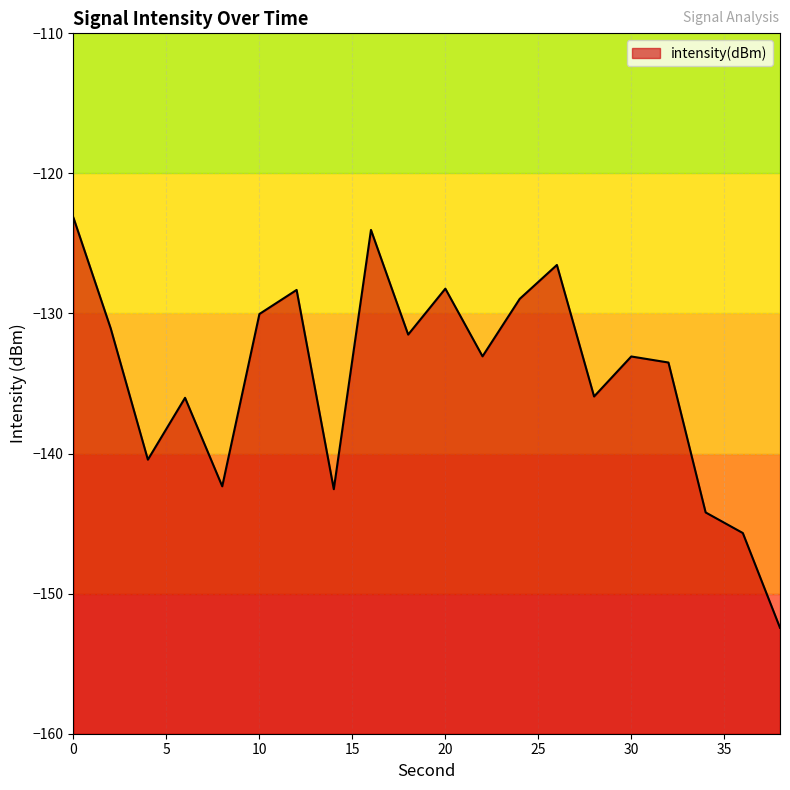

Is it true that the value at 38 is -152.4?

True